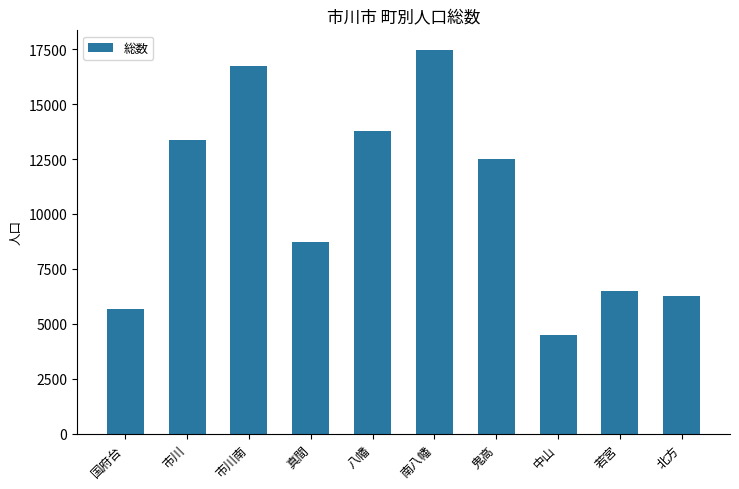

What position from the right is 北方?

1